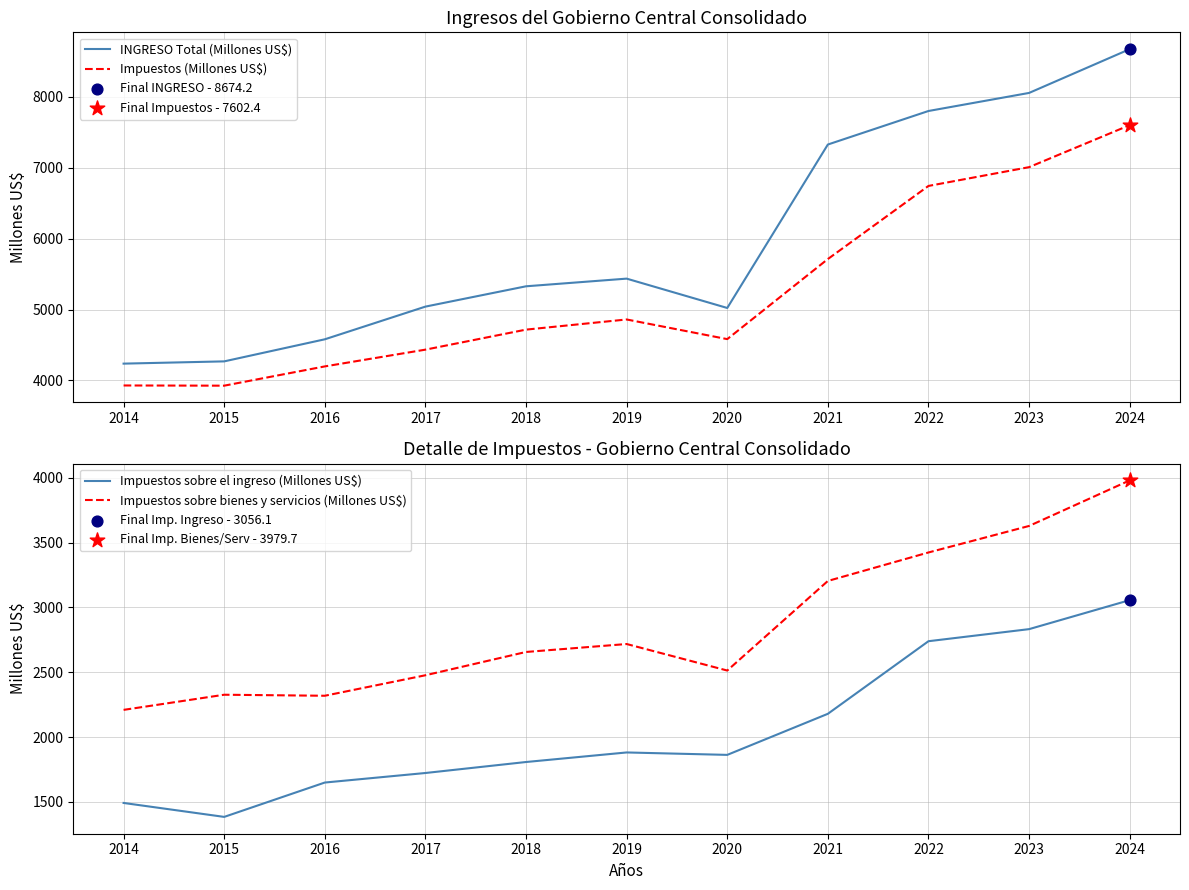

Is the value of Impuestos (Millones US$) at 2017 greater than the value of Impuestos sobre bienes y servicios (Millones US$) at 2021?

Yes